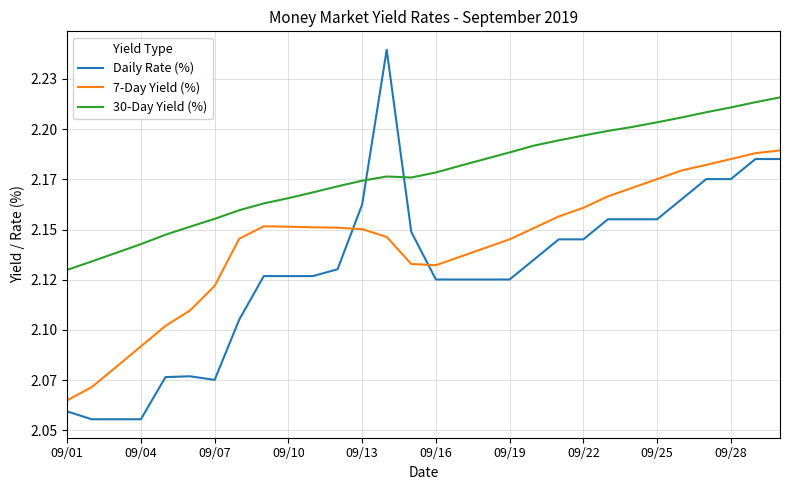

What are all the series names shown in the legend?

Daily Rate (%), 7-Day Yield (%), 30-Day Yield (%)